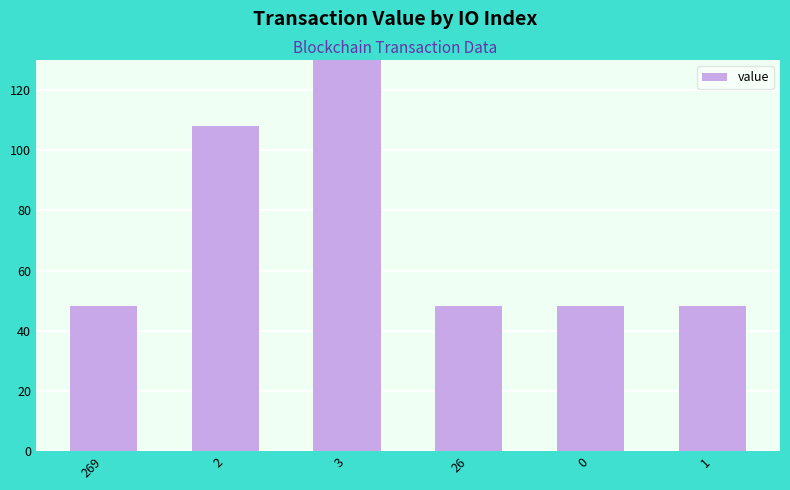

What is the label of the 2nd bar from the left?

2